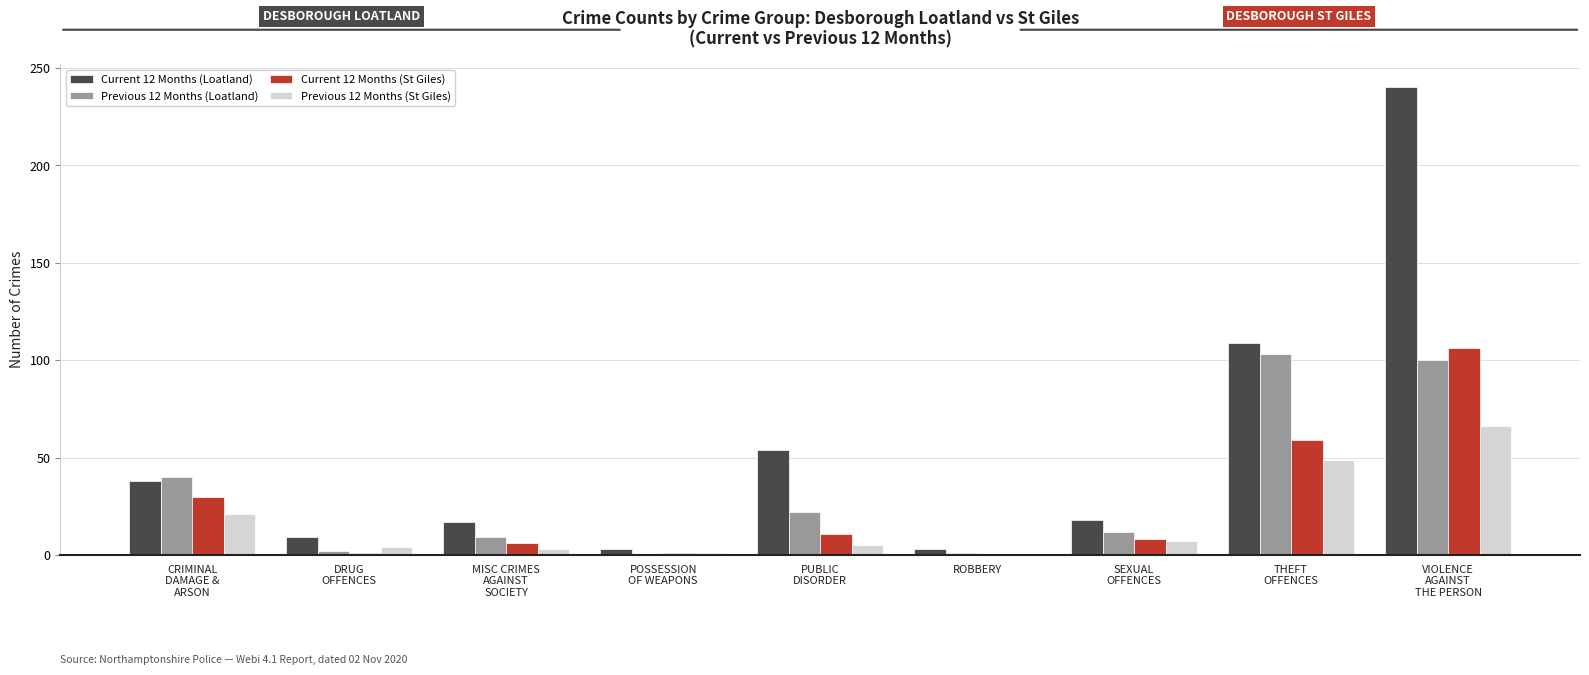

What is the sum of all Current 12 Months (Loatland) values?

491